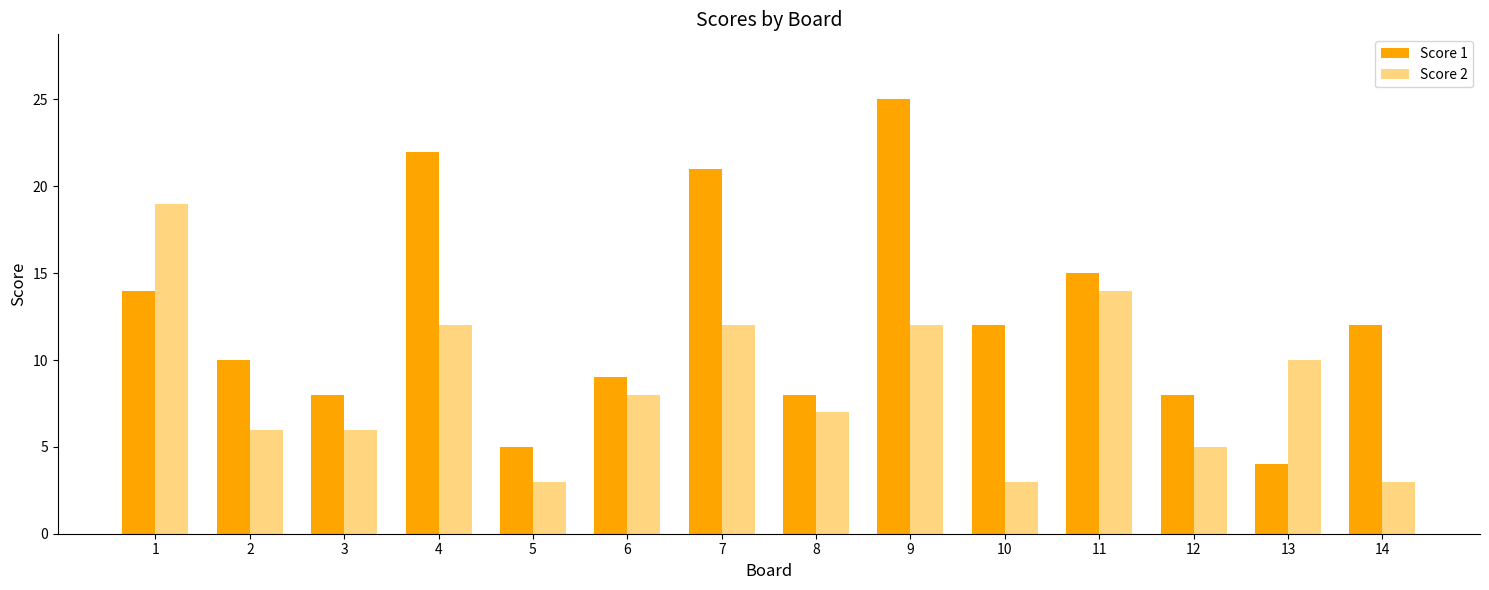

The value of Score 2 at 3 is 9. True or false?

False